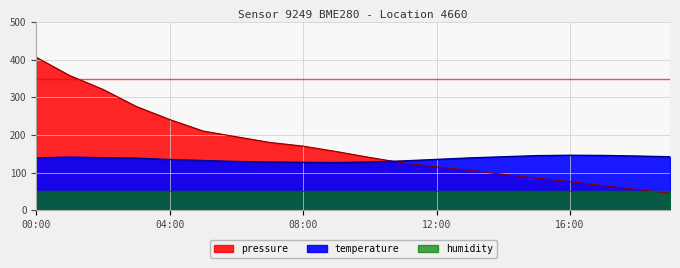

Read the pressure value at 15:00.

85.1